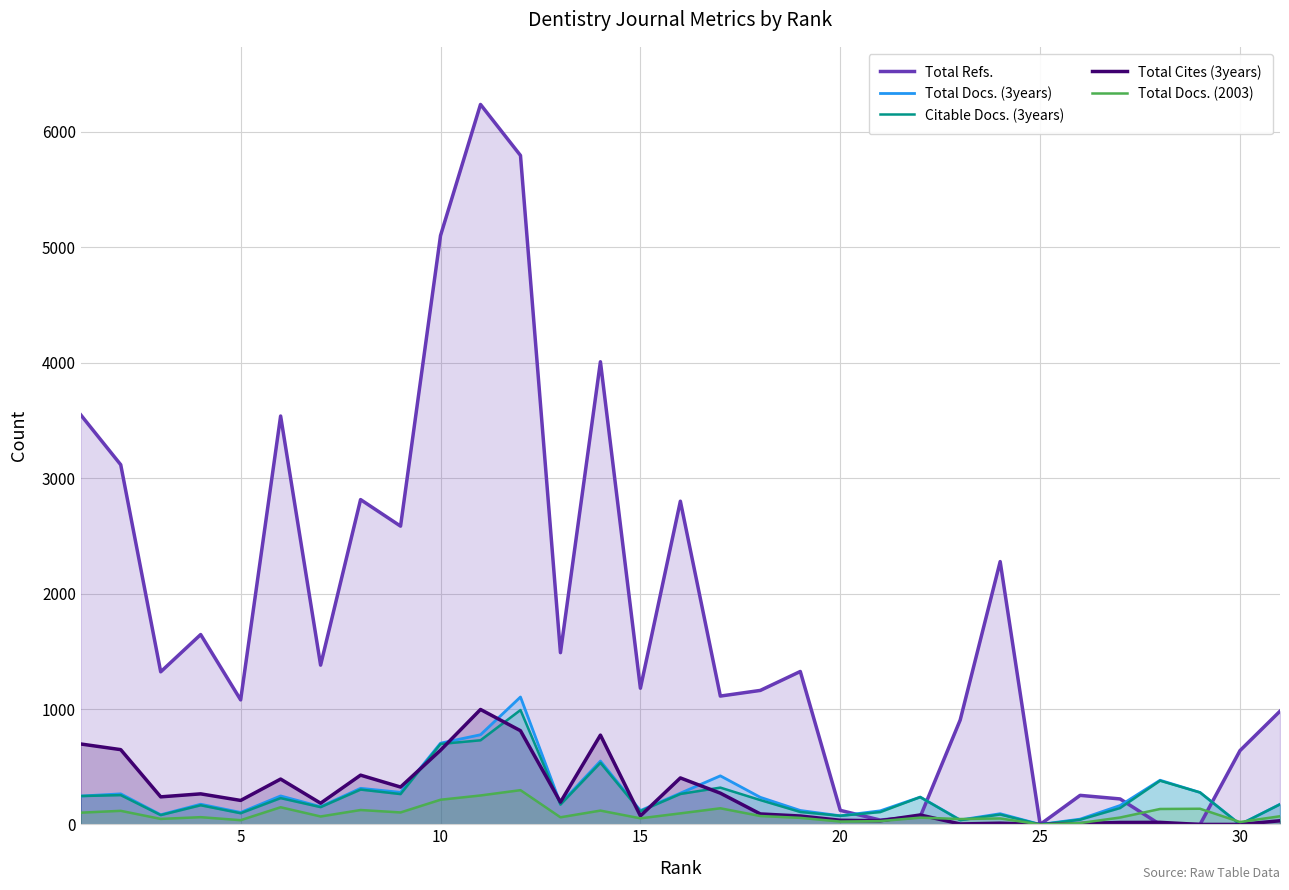

What is the sum of the Total Cites (3years) values at 20 and 30?

36